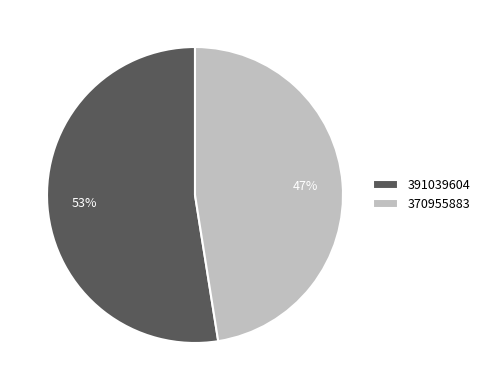

How many segments does this pie chart have?

2